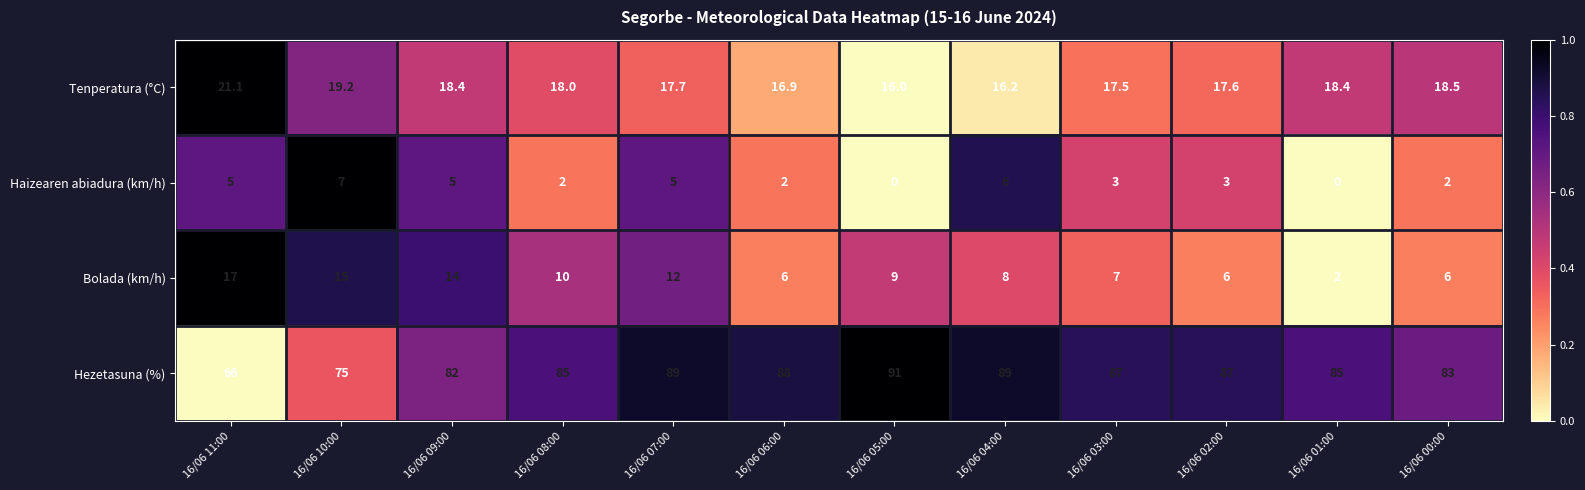

Is it true that Tenperatura (°C) equals 3.7 at 16/06 03:00?

False